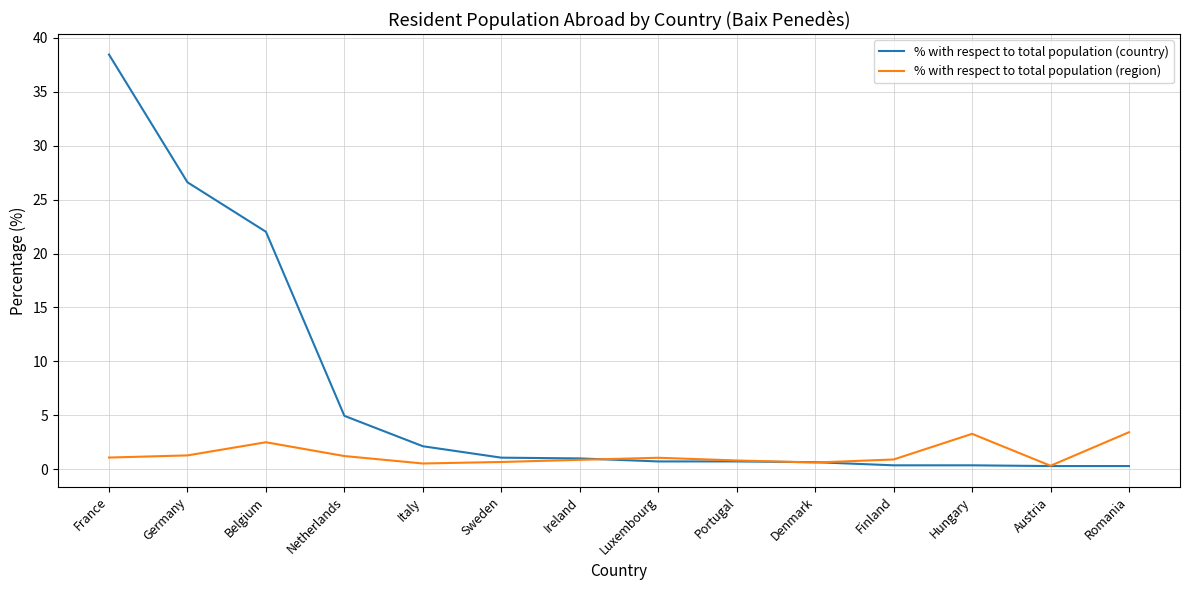

Which series has the widest spread of values?

% with respect to total population (country)